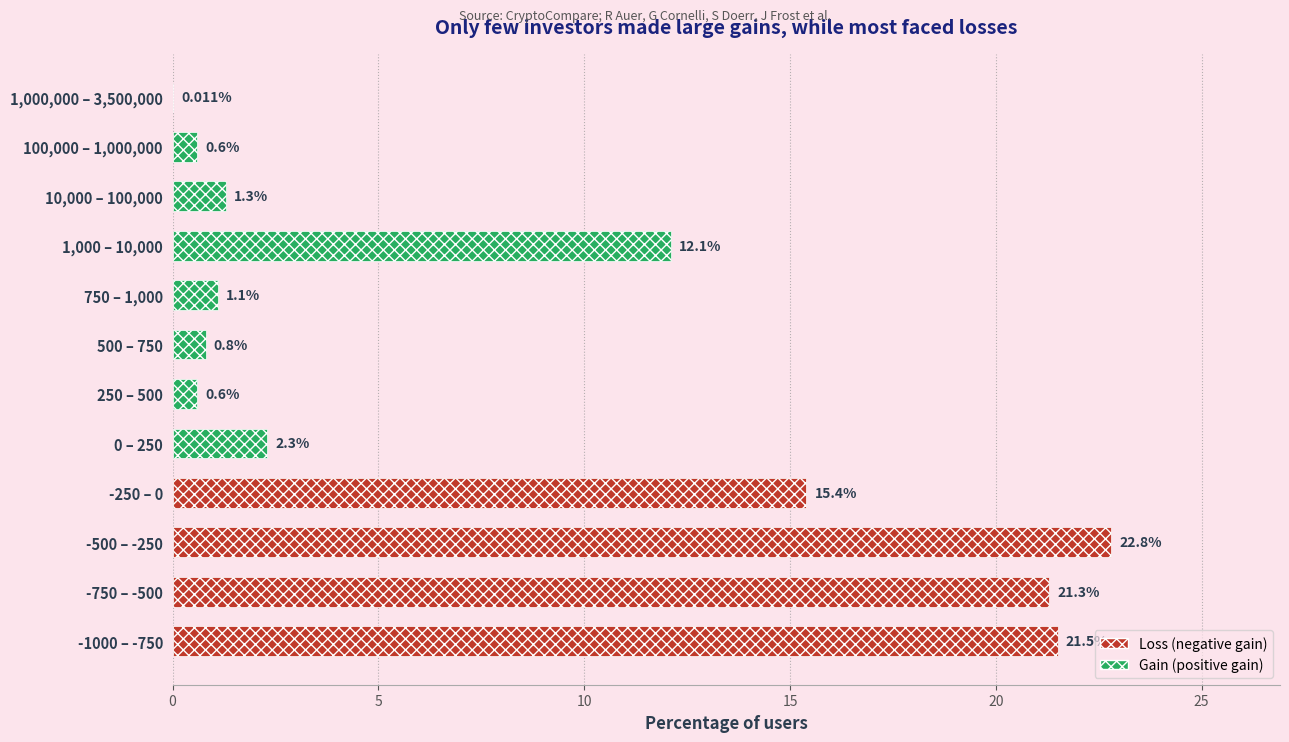

What is the change in value from 0 – 250 to 1,000 – 10,000?

+9.8